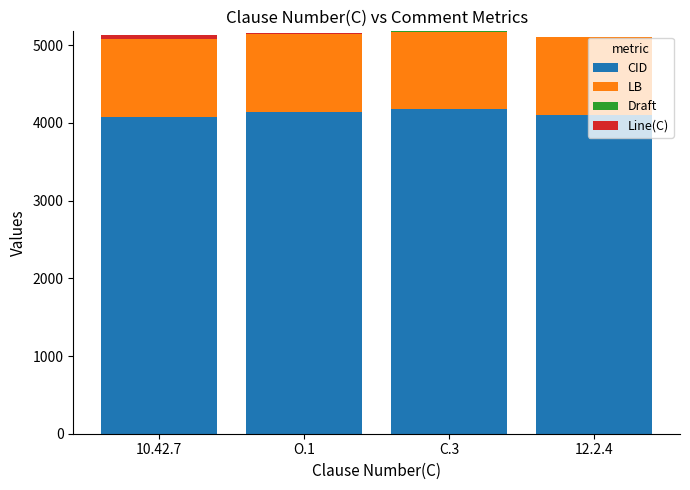

What is the highest value of the CID series?

4174